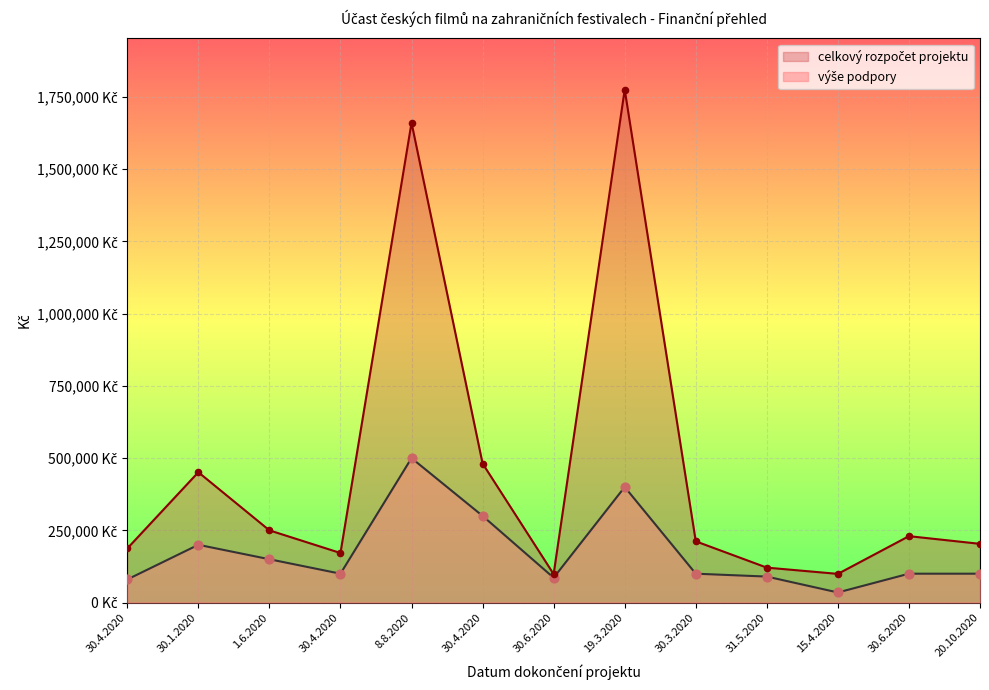

Is the value of celkový rozpočet projektu at 15.4.2020 greater than the value of výše podpory at 30.4.2020?

Yes